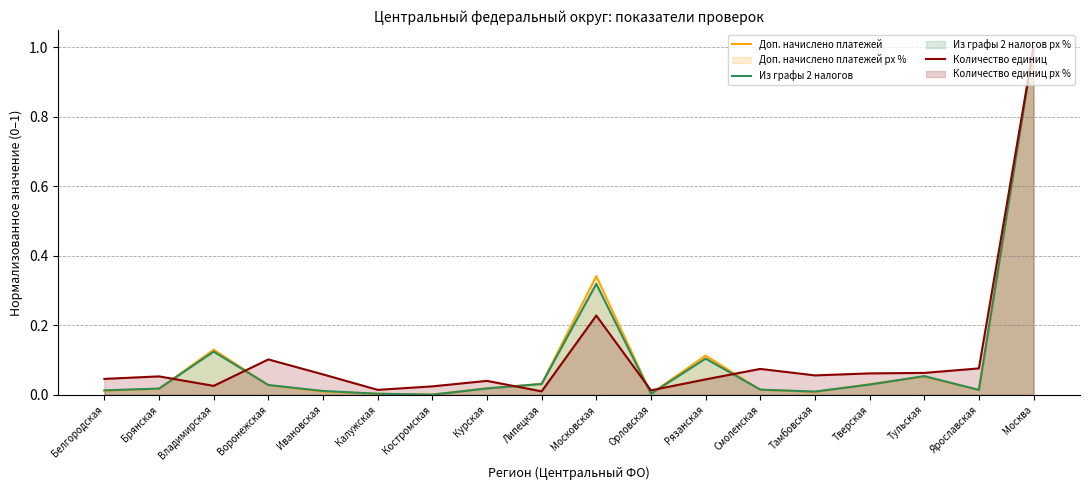

What is the greatest value displayed?

1.0